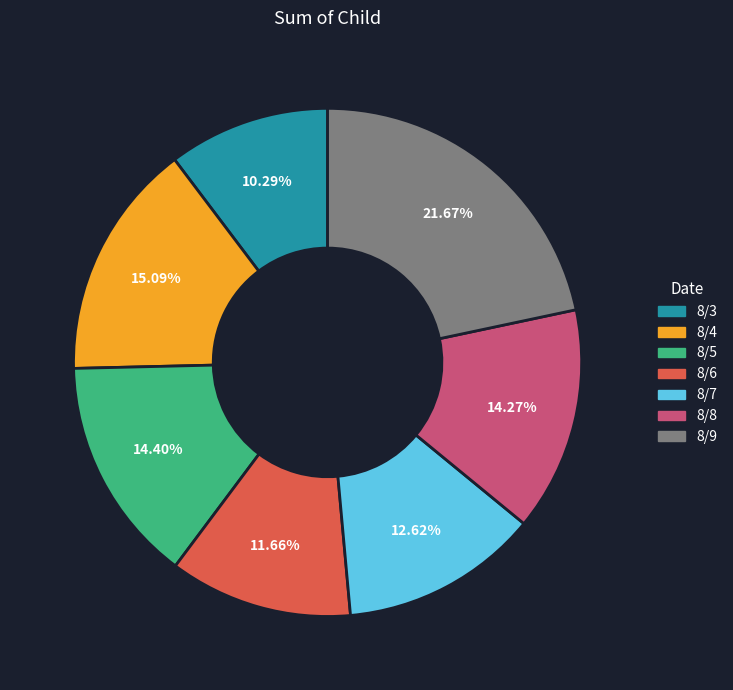

Combined, do 8/7 and 8/8 account for over 50%?

No